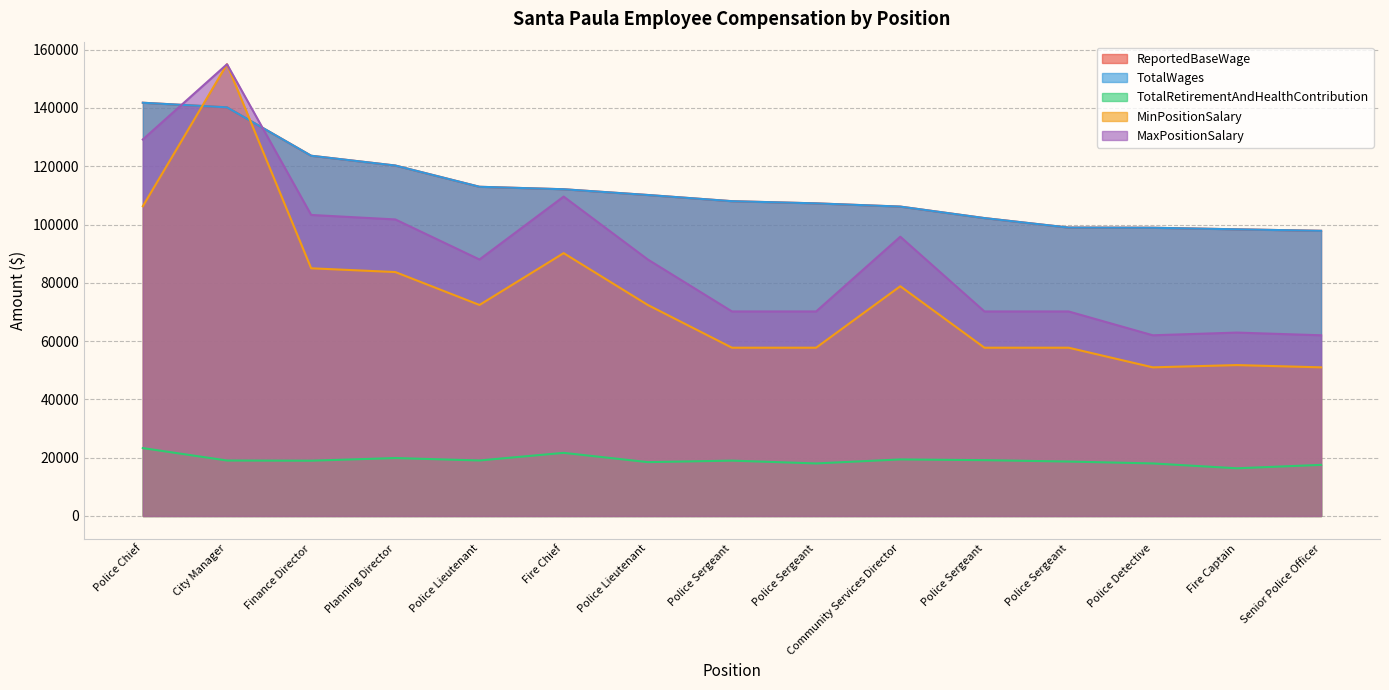

Which series has the largest total across all categories?

ReportedBaseWage